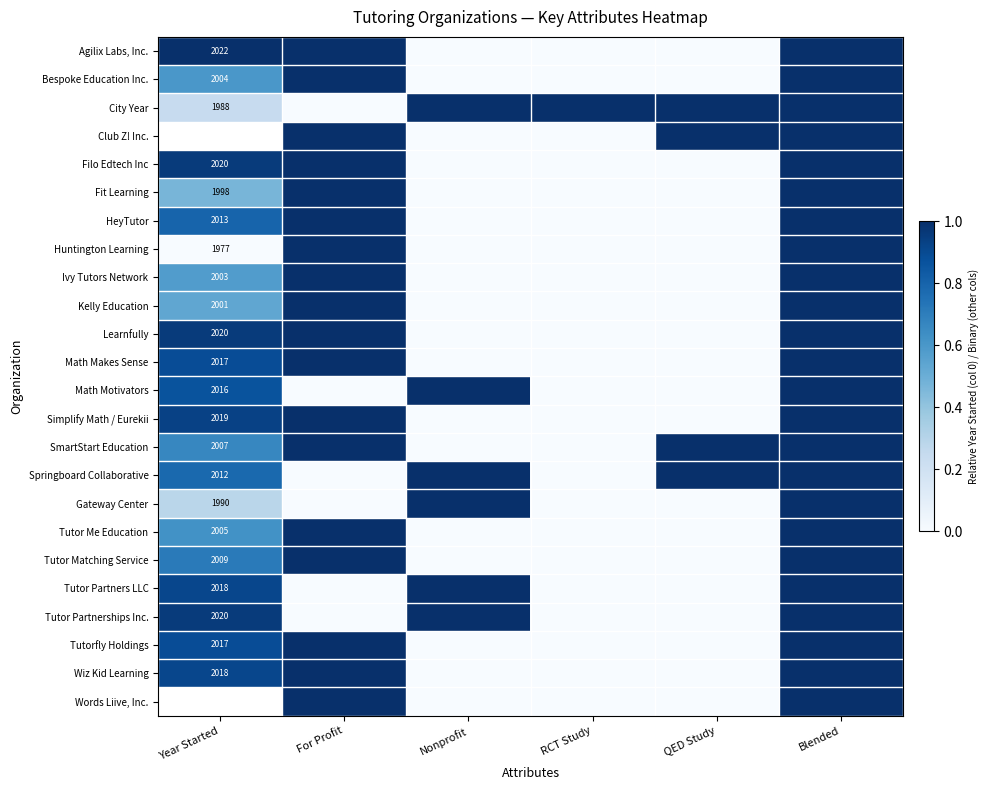

What is the greatest value displayed?

1.0